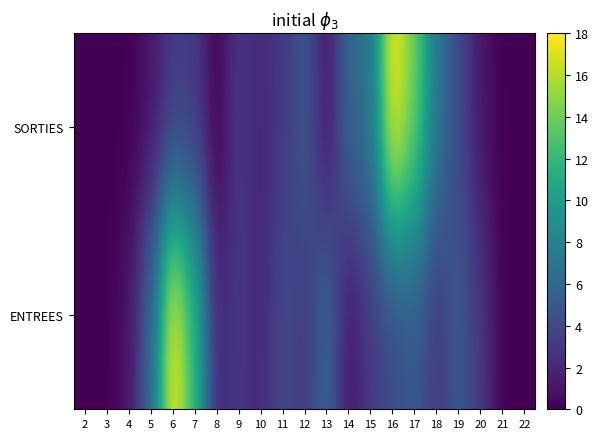

Reading left to right, list all the values displayed in this chart.

ENTREES: 2=0	3=0	4=1	5=6	6=18	7=12	8=2	9=3	10=2	11=4	12=3	13=6	14=1	15=3	16=4	17=5	18=3	19=5	20=3	21=0	22=0
SORTIES: 2=0	3=0	4=0	5=1	6=3	7=3	8=0	9=3	10=2	11=3	12=5	13=1	14=6	15=7	16=18	17=14	18=7	19=4	20=1	21=0	22=0